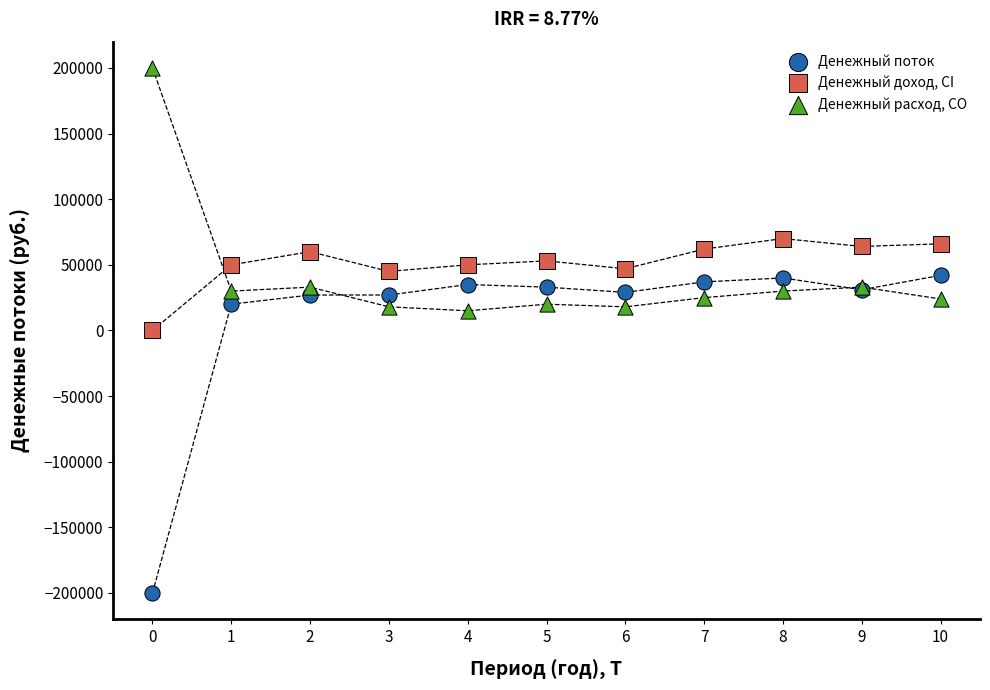

Which series reaches the maximum Y coordinate?

Денежный расход, CO